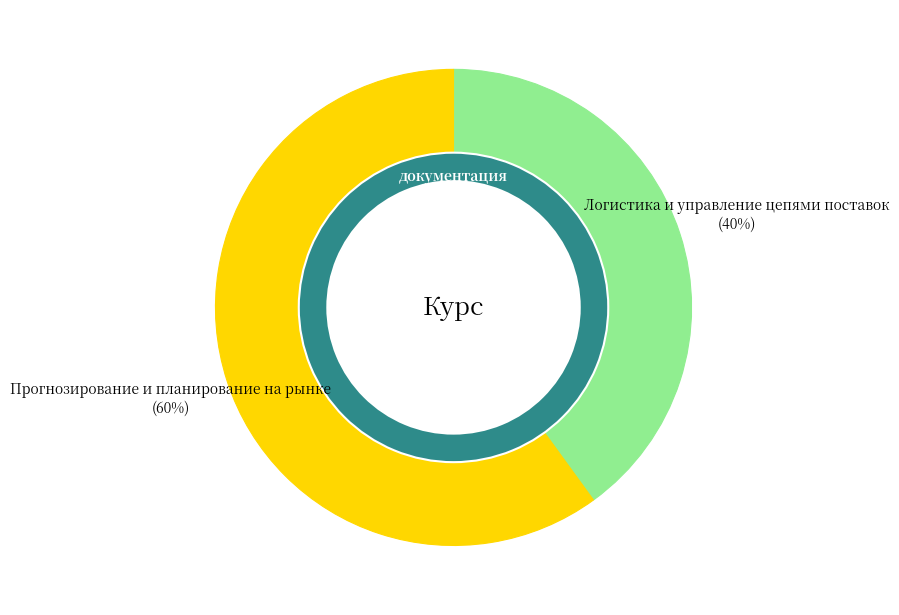

Do Логистика и управление цепями поставок and Прогнозирование и планирование на рынке together represent more than half of the pie?

Yes